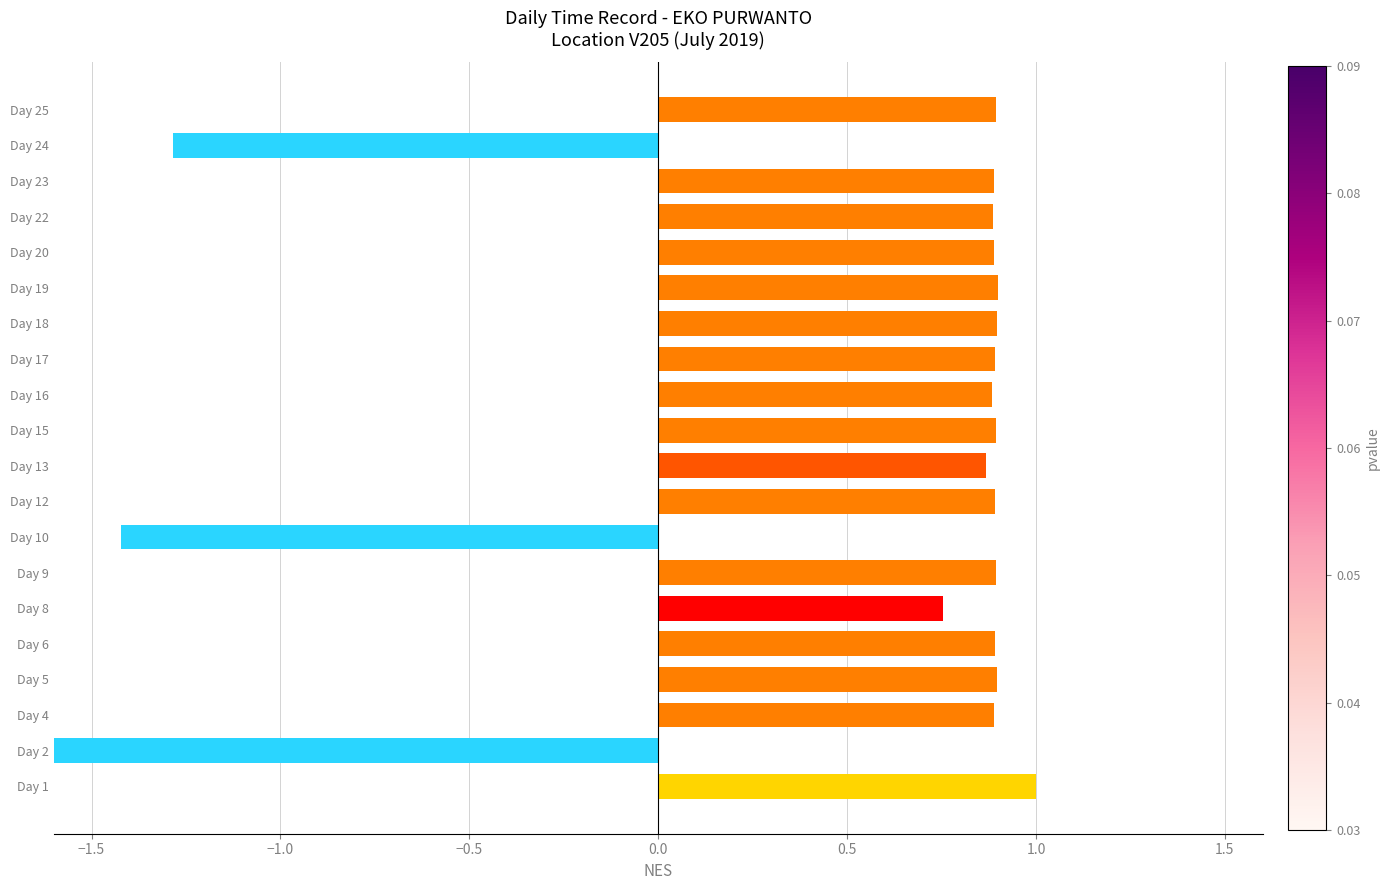

Is it true that the value at Day 13 is 0.9?

True